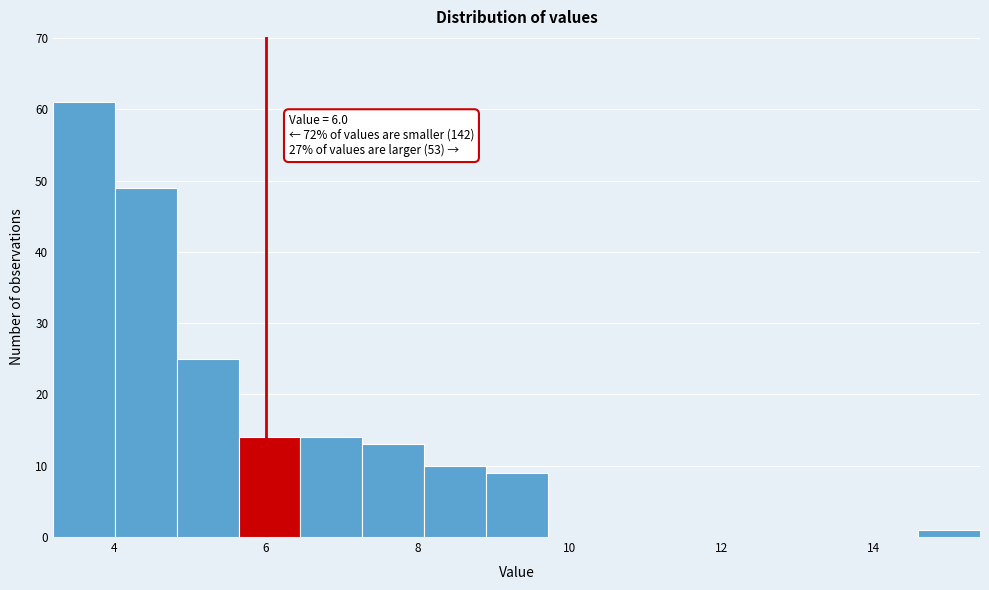

Over which range of the x-axis is the bar tallest?

3.2 to 4.0